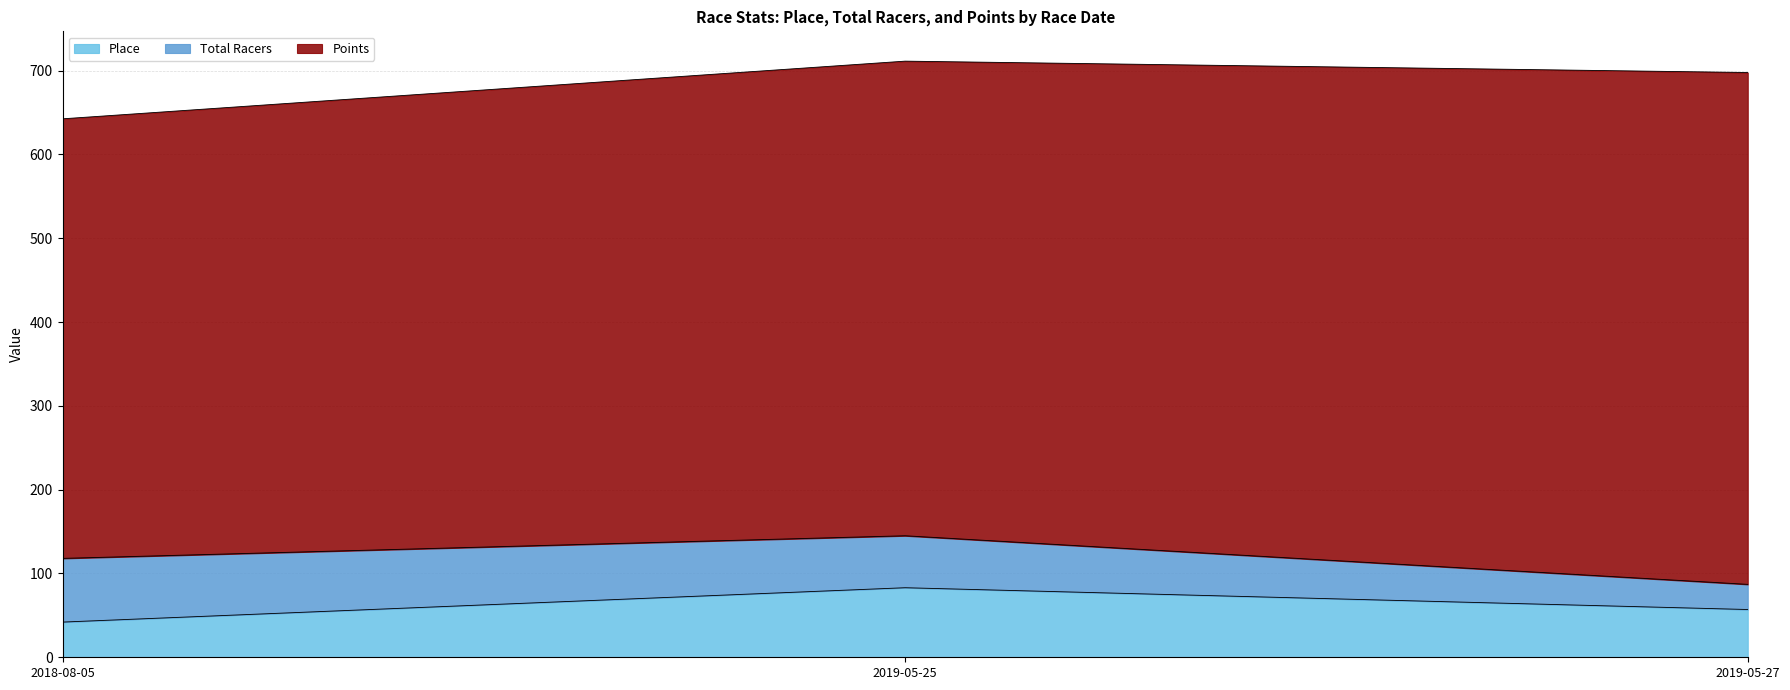

Reading left to right, what are all the values shown in this chart?

Place: 42.0	83.0	57.0
Total Racers: 76.0	62.0	30.0
Points: 524.5	566.4	610.8